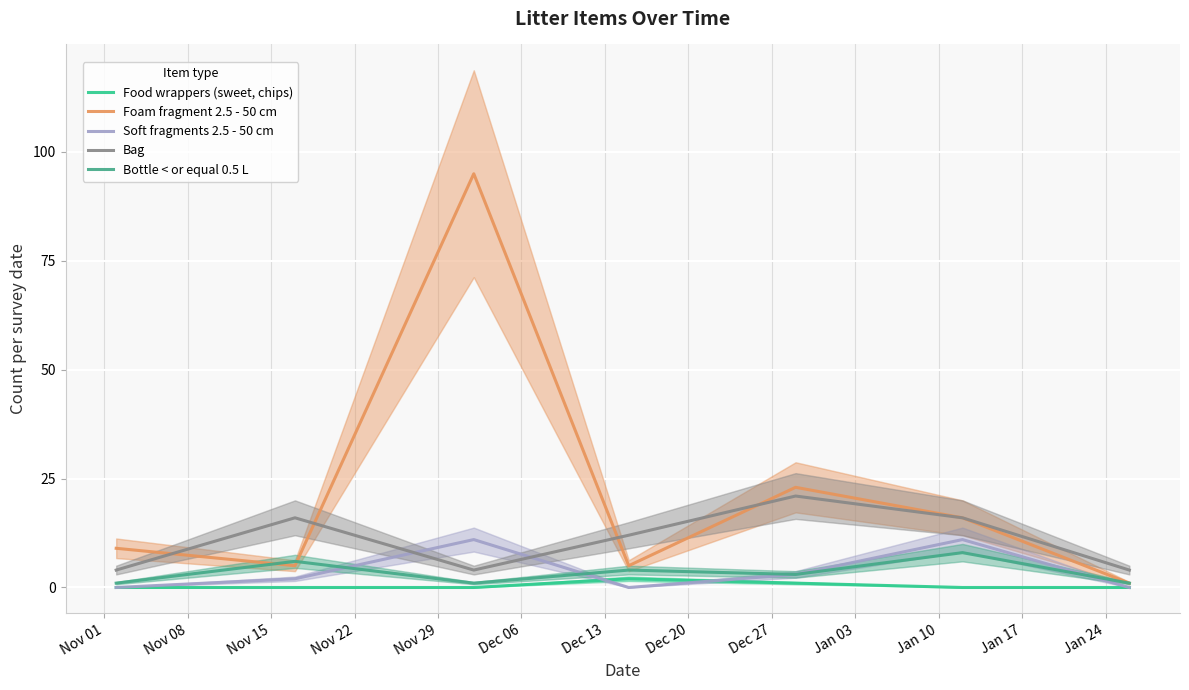

At how many categories does at least one series exceed 66?

1